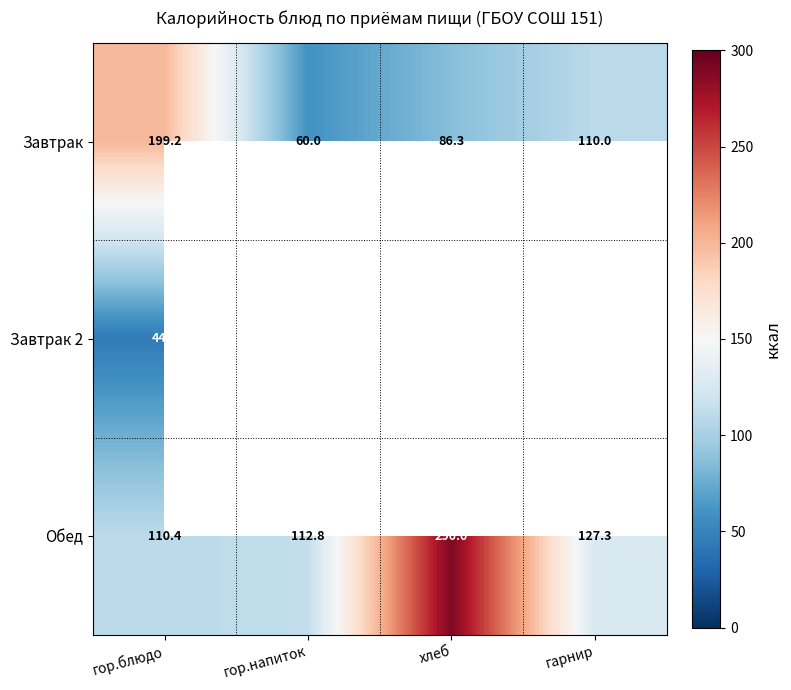

At which category is the sum across all series the highest?

гор.блюдо